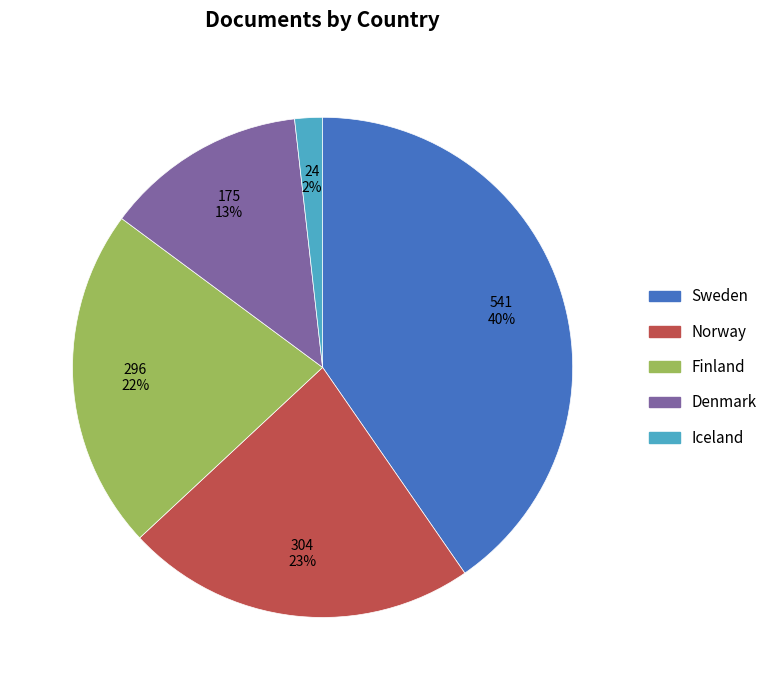

Is it true that Denmark is 13% of the pie?

True